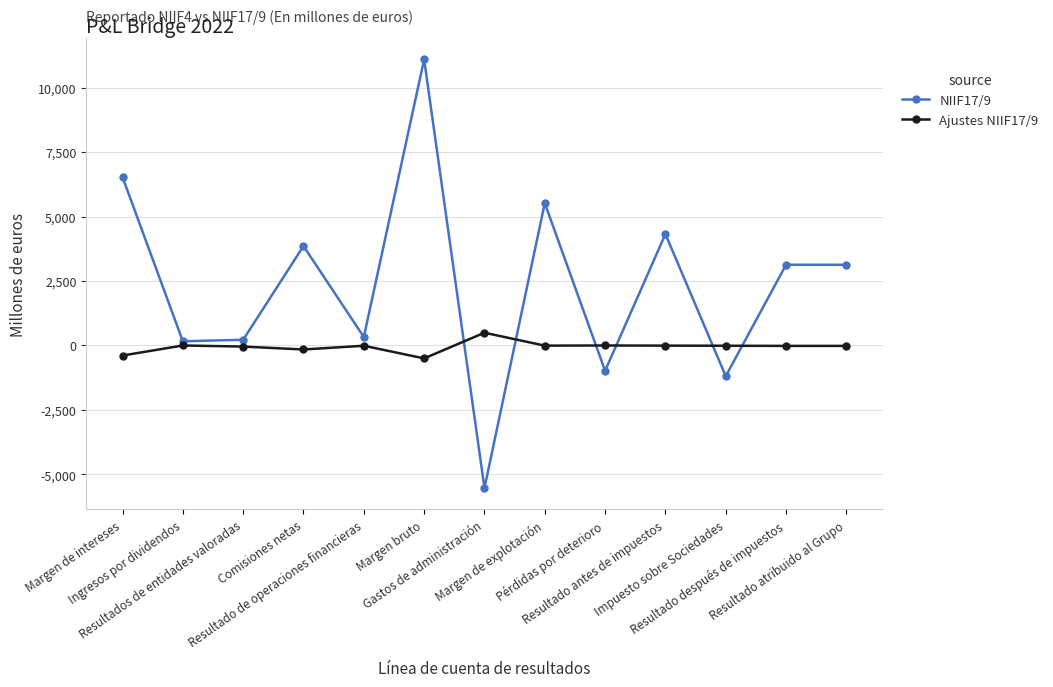

Rank the series by their maximum value, from lowest to highest.

Ajustes NIIF17/9, NIIF17/9